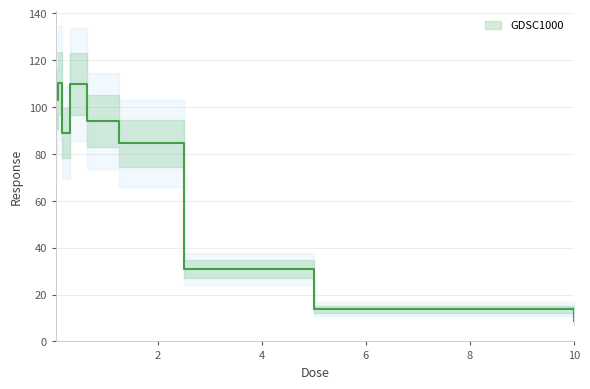

Does the chart have visible grid lines?

Yes